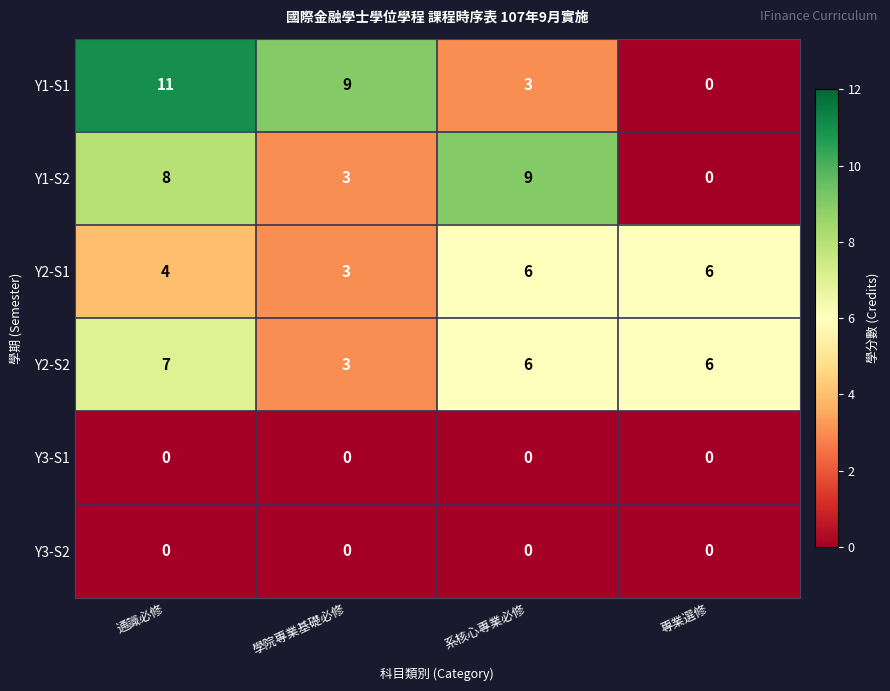

Which series has the largest range (max minus min)?

Y1-S1